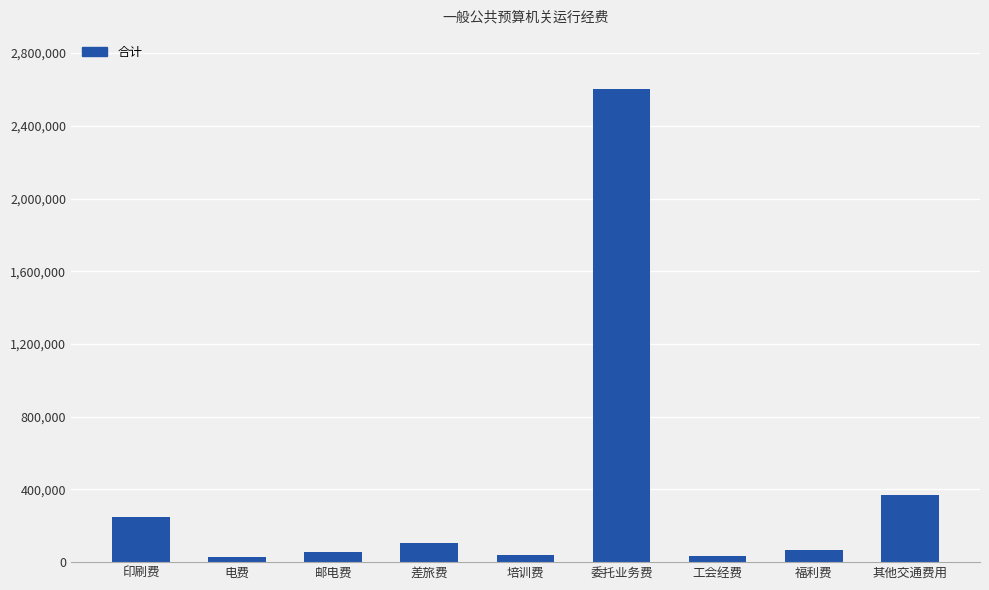

What is the difference between the values at 工会经费 and 邮电费?

23888.0